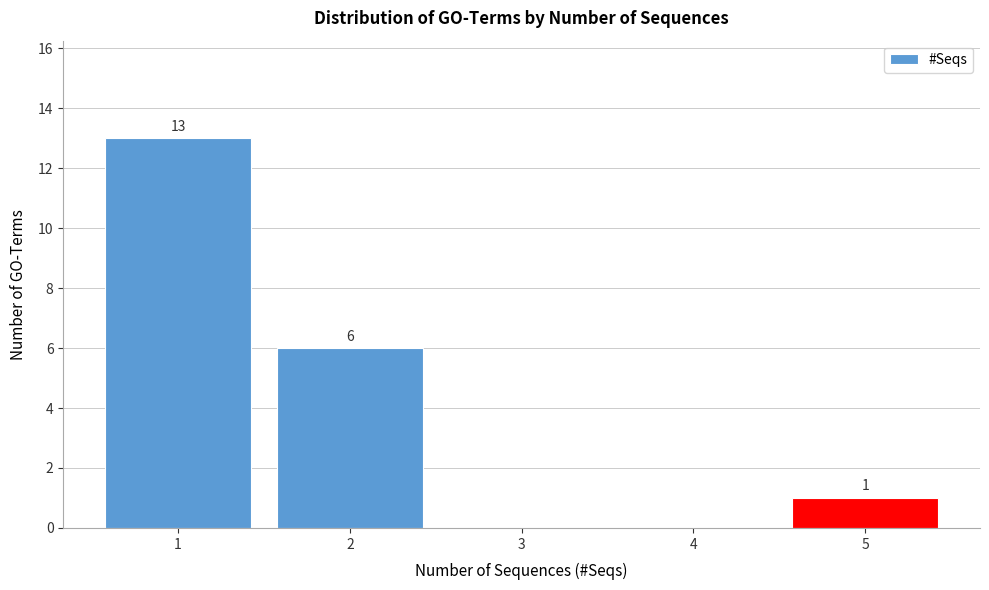

Reading right to left, transcribe all the data shown in this chart.

5=1	4=0	3=0	2=6	1=13